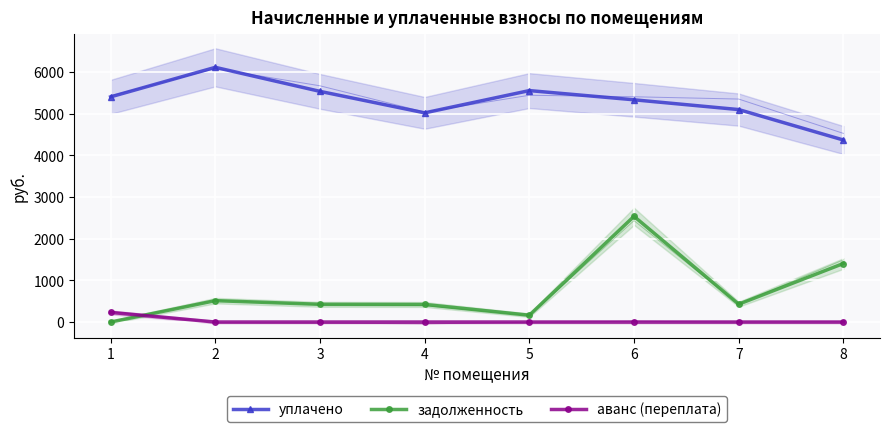

Which category has the highest value across all series?

2